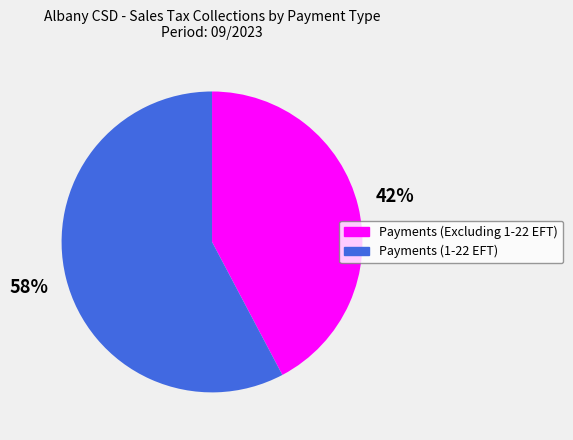

The Payments (1-22 EFT) slice represents 72% of the pie. True or false?

False